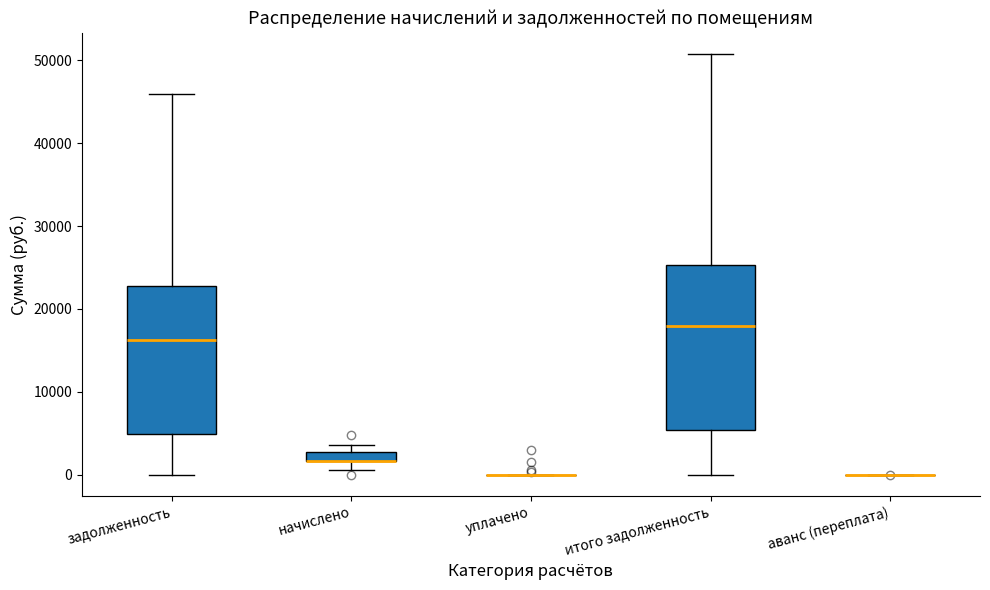

Which box is the tallest, from its lower edge to its upper edge?

итого задолженность